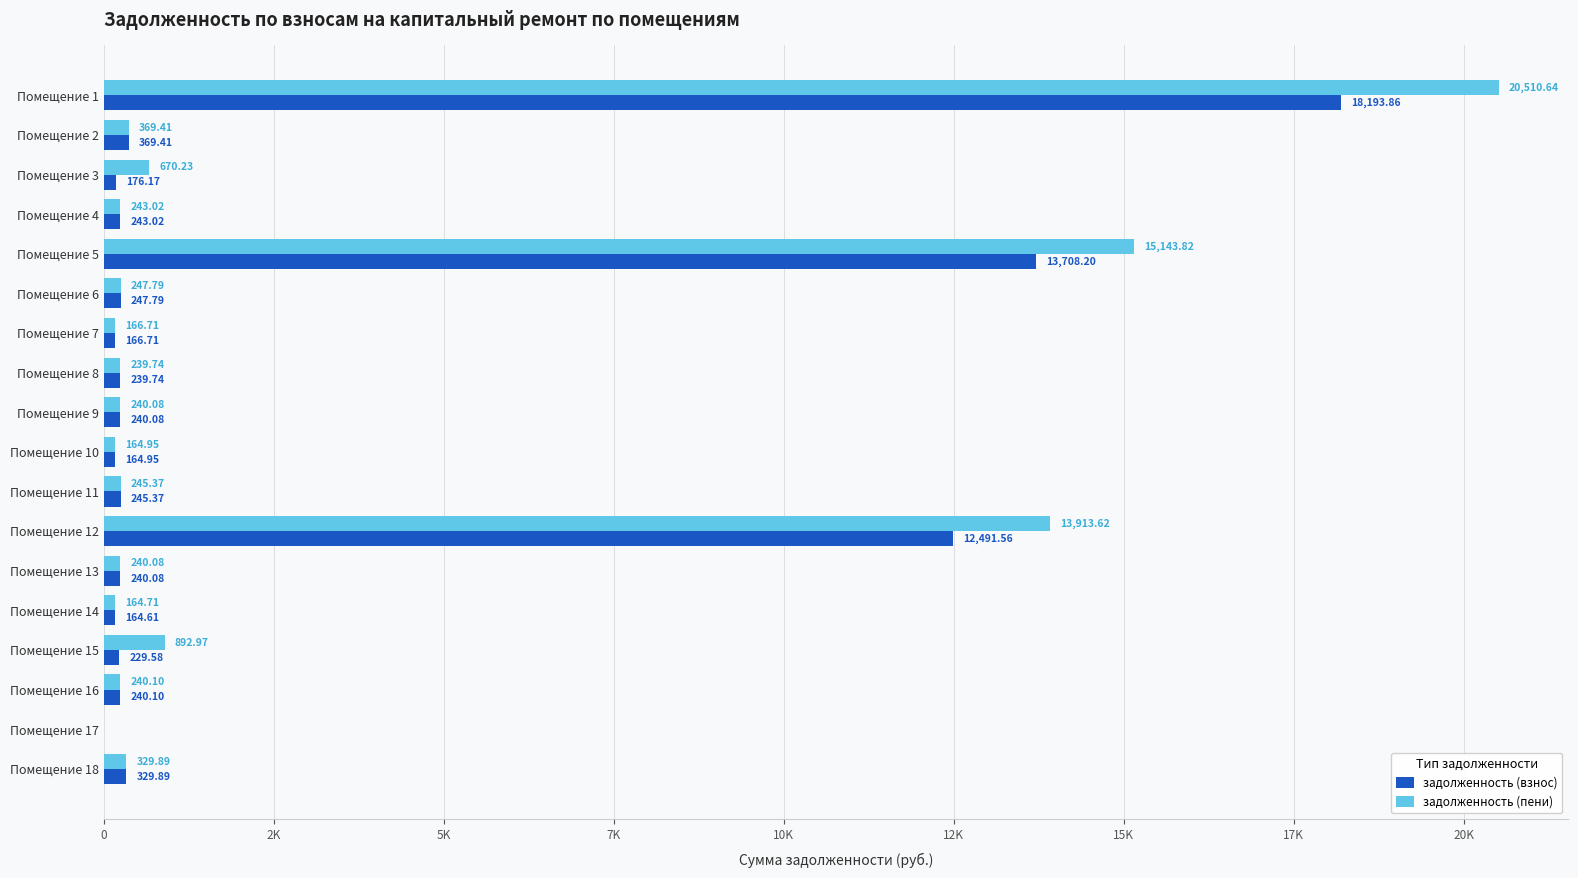

What are all the series names shown in the legend?

задолженность (взнос), задолженность (пени)